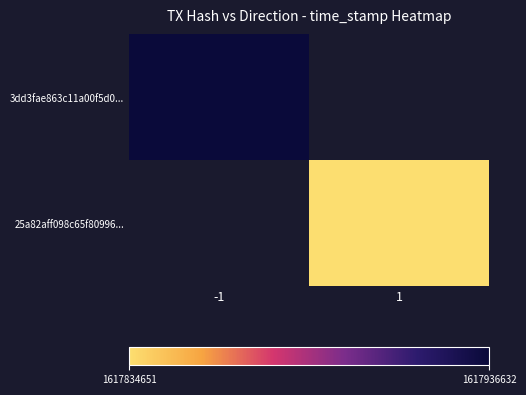

Is it true that 25a82aff098c65f80996... equals 2351103563.1 at 1?

False